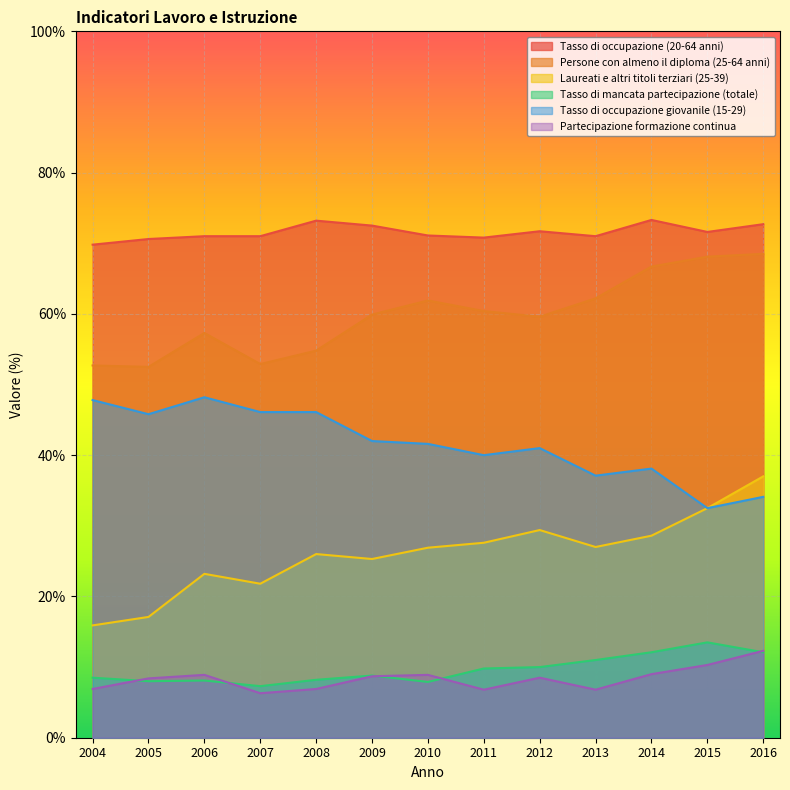

List the series in order of their peak value, lowest first.

Partecipazione formazione continua, Tasso di mancata partecipazione (totale), Laureati e altri titoli terziari (25-39), Tasso di occupazione giovanile (15-29), Persone con almeno il diploma (25-64 anni), Tasso di occupazione (20-64 anni)